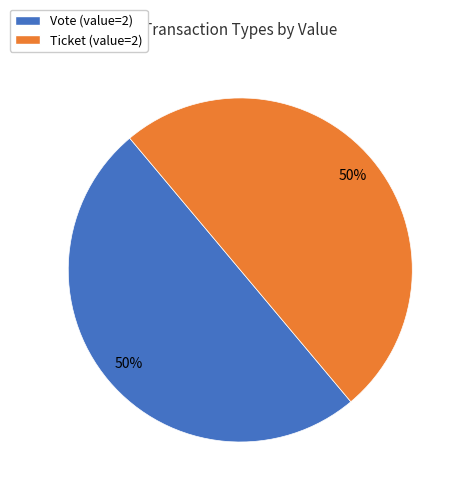

Approximately how many times larger is the value at Vote compared to Ticket?

1.0